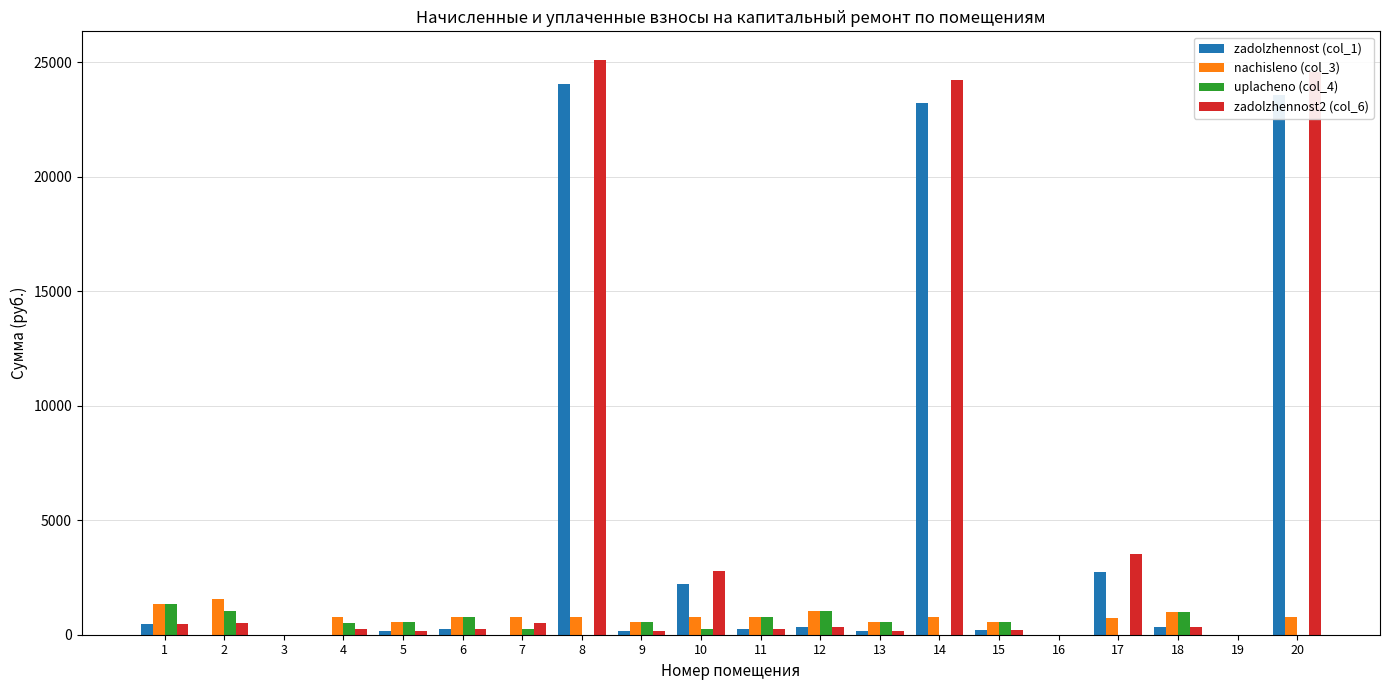

What is the spread (max minus min) of values at 14?

24236.9